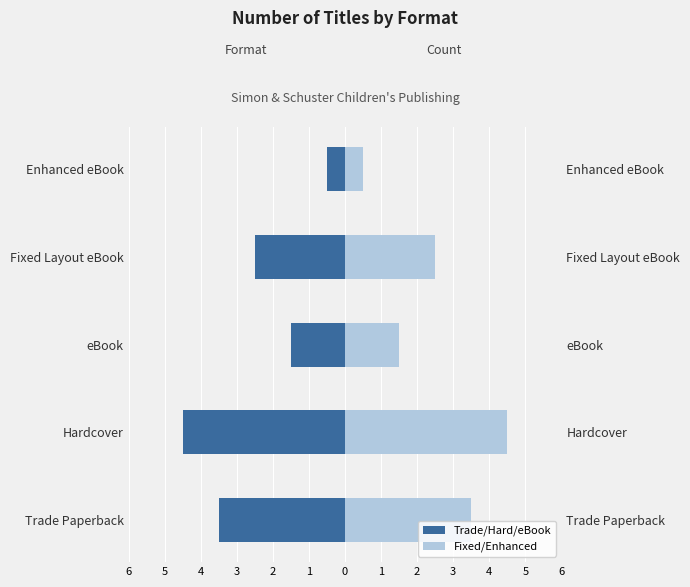

What is the sum of all Count (left) values?

-12.5